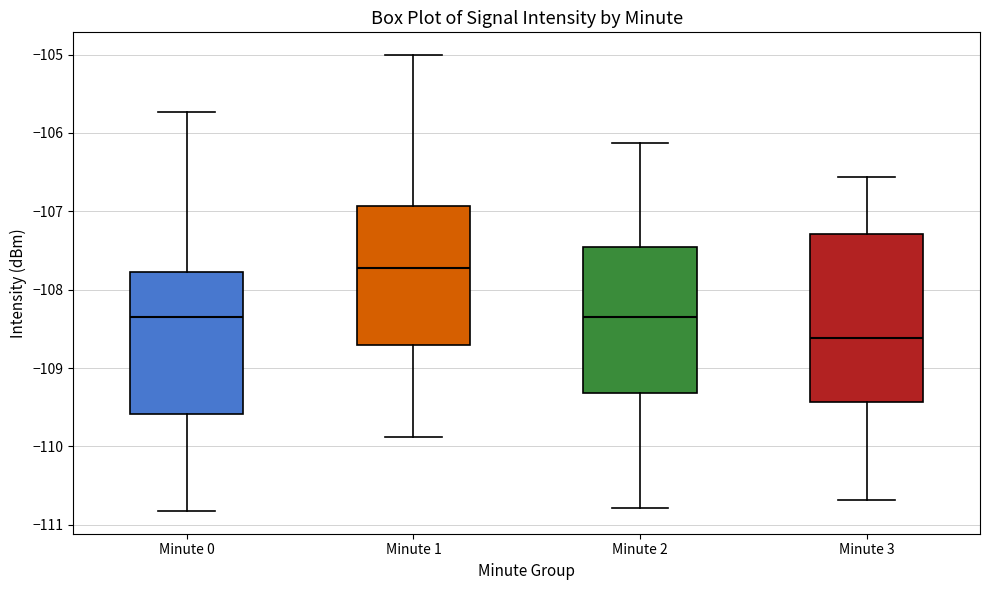

Comparing the boxes themselves (not the whiskers), which one is the tallest?

Minute 3